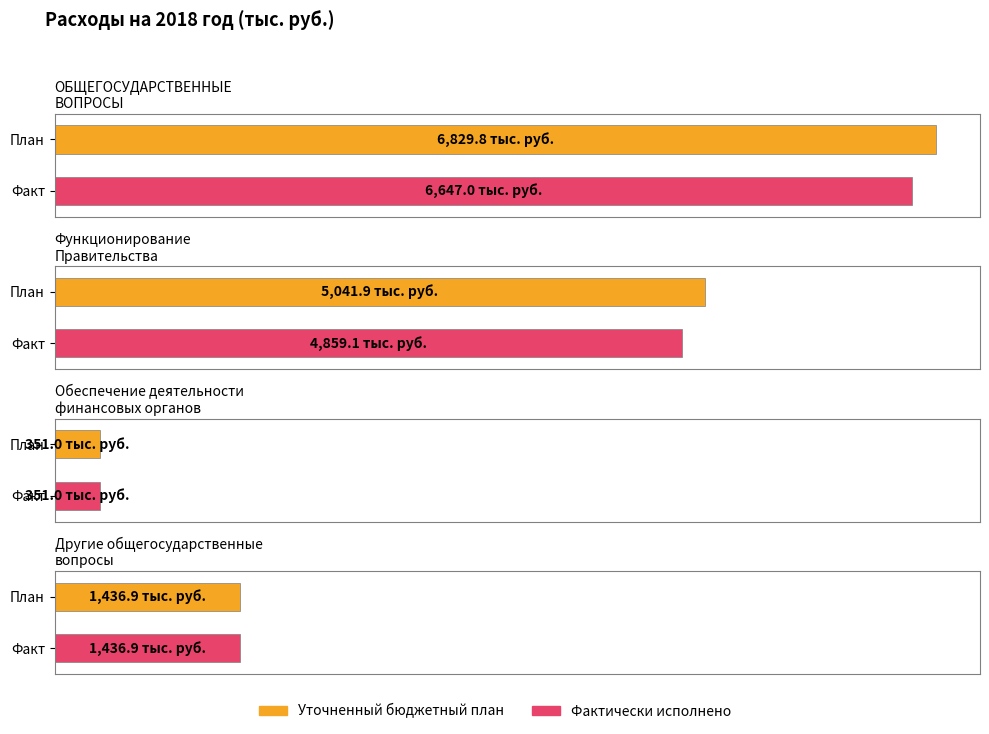

Which category has the highest value in the Уточненный бюджетный план series?

ОБЩЕГОСУДАРСТВЕННЫЕ
ВОПРОСЫ